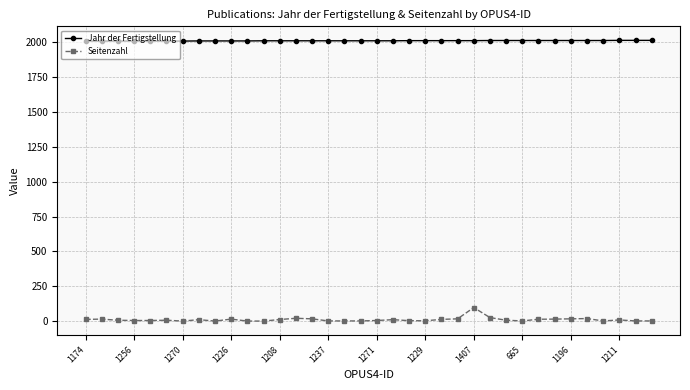

At how many categories does at least one series exceed 905?

36